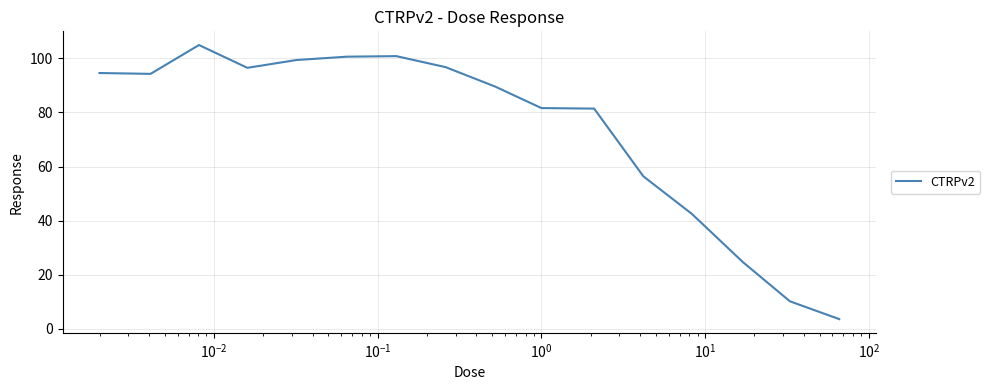

What is the maximum value shown in the chart?

104.9